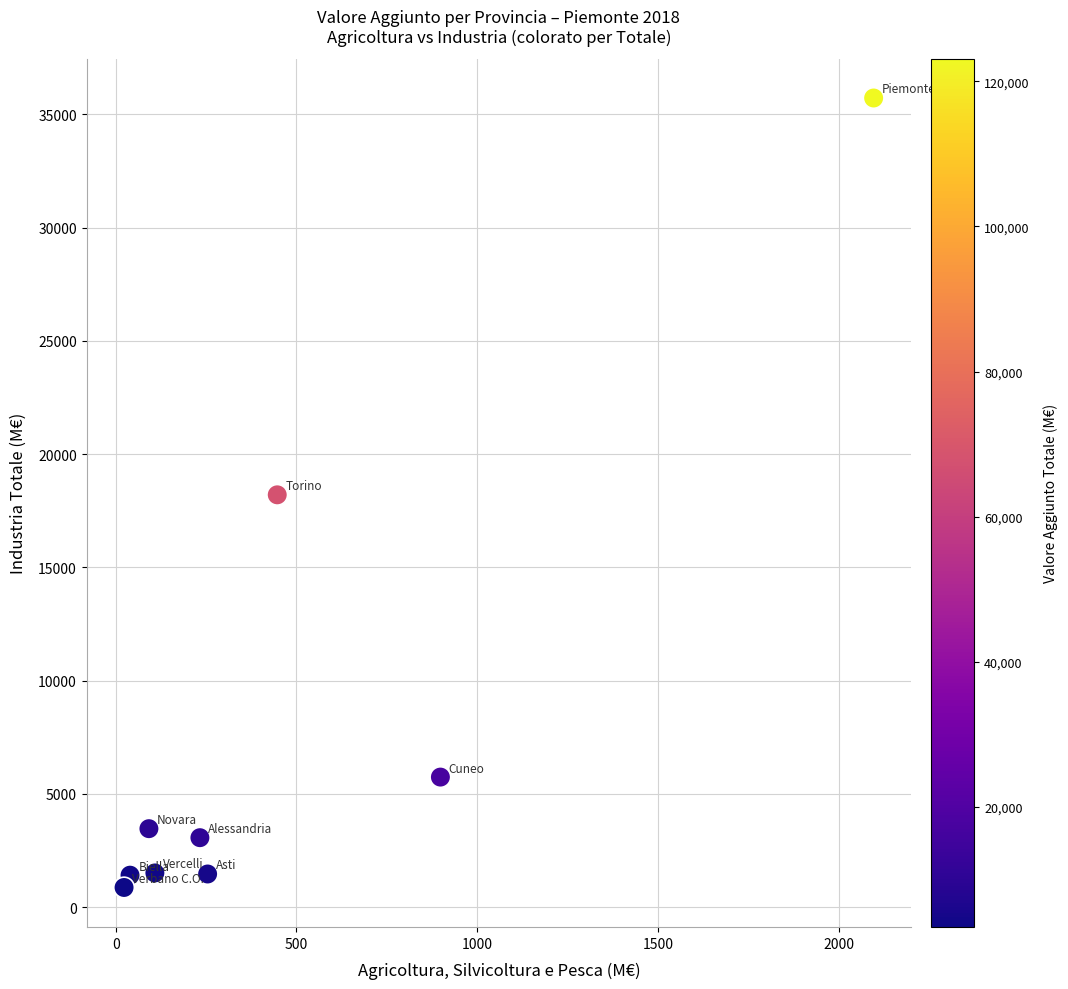

What is the average Y value?

7937.8